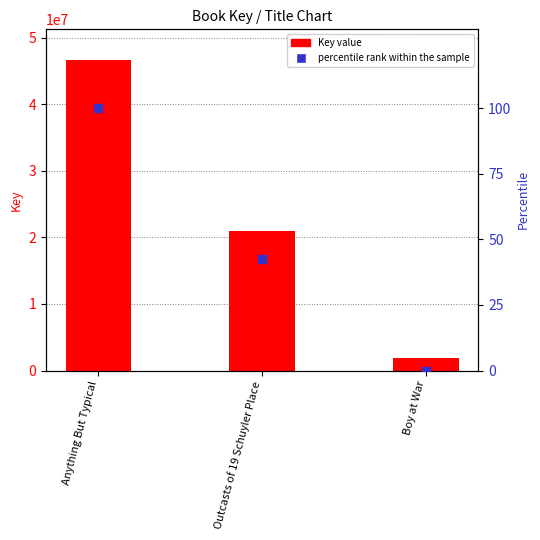

What are all the series names shown in the legend?

Key value, percentile rank within the sample